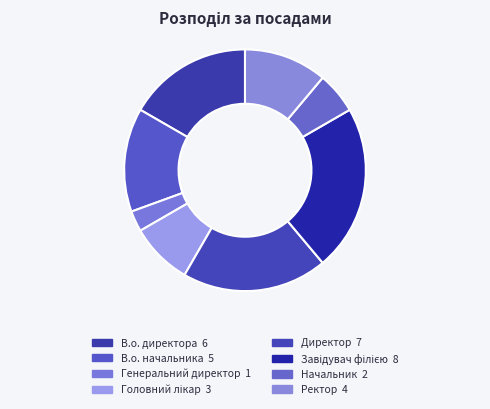

Which category has the smallest portion of the pie?

Генеральний директор